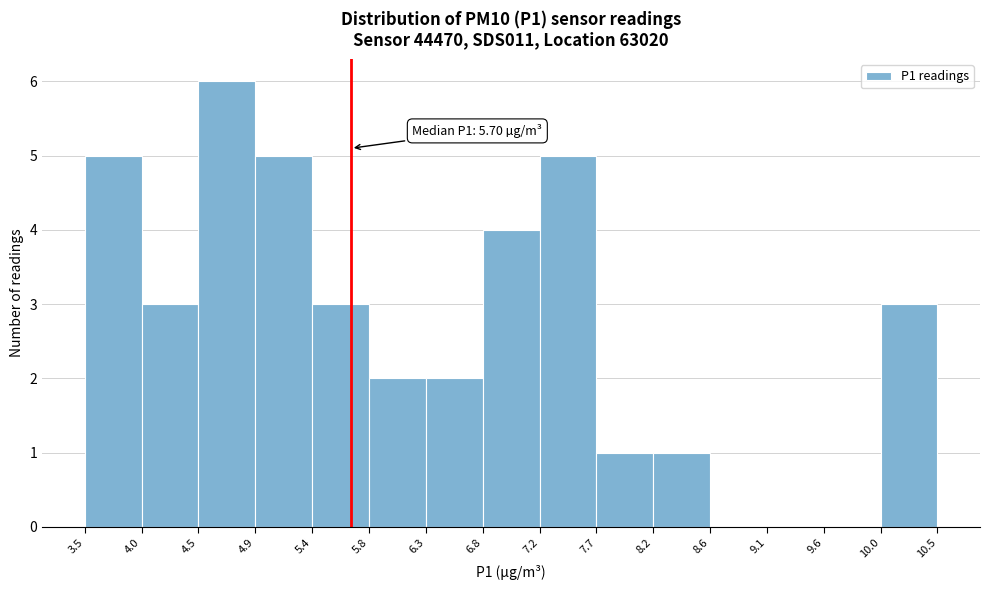

Which range on the x-axis has the tallest bar?

4.5 to 4.9